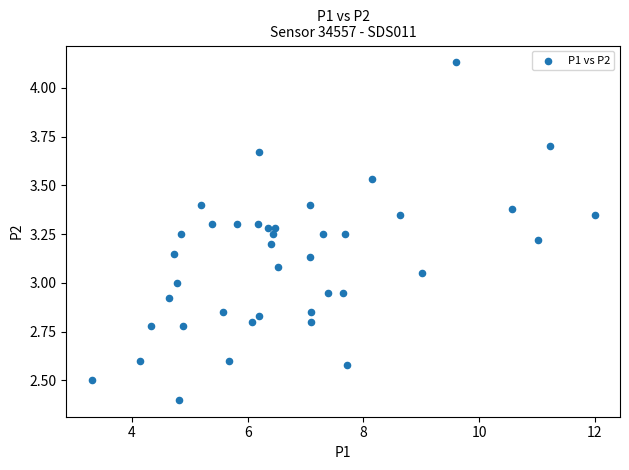

What is the range of Y values (max minus min)?

1.7